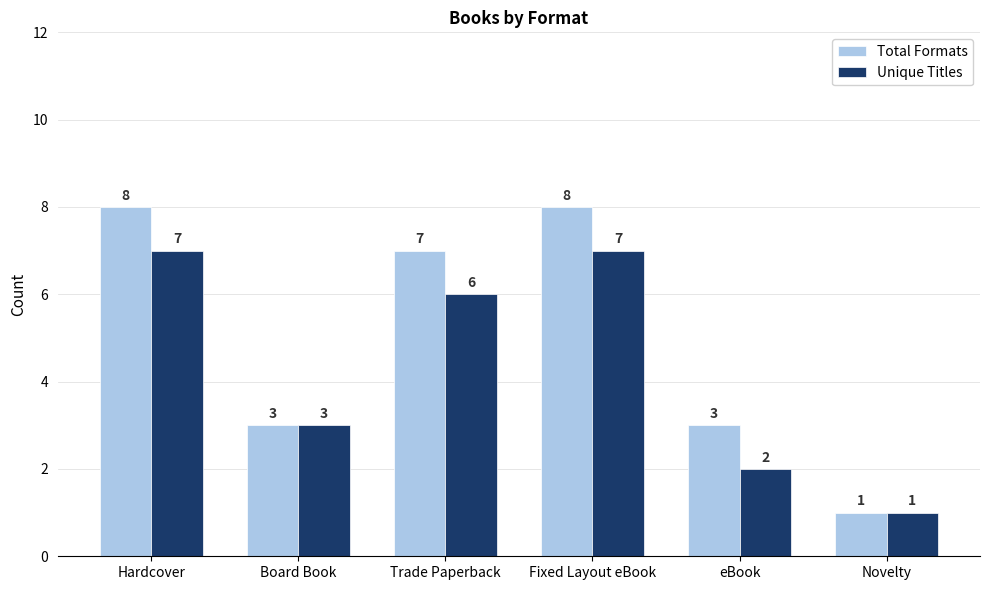

What is the label of the 1st bar from the left?

Hardcover